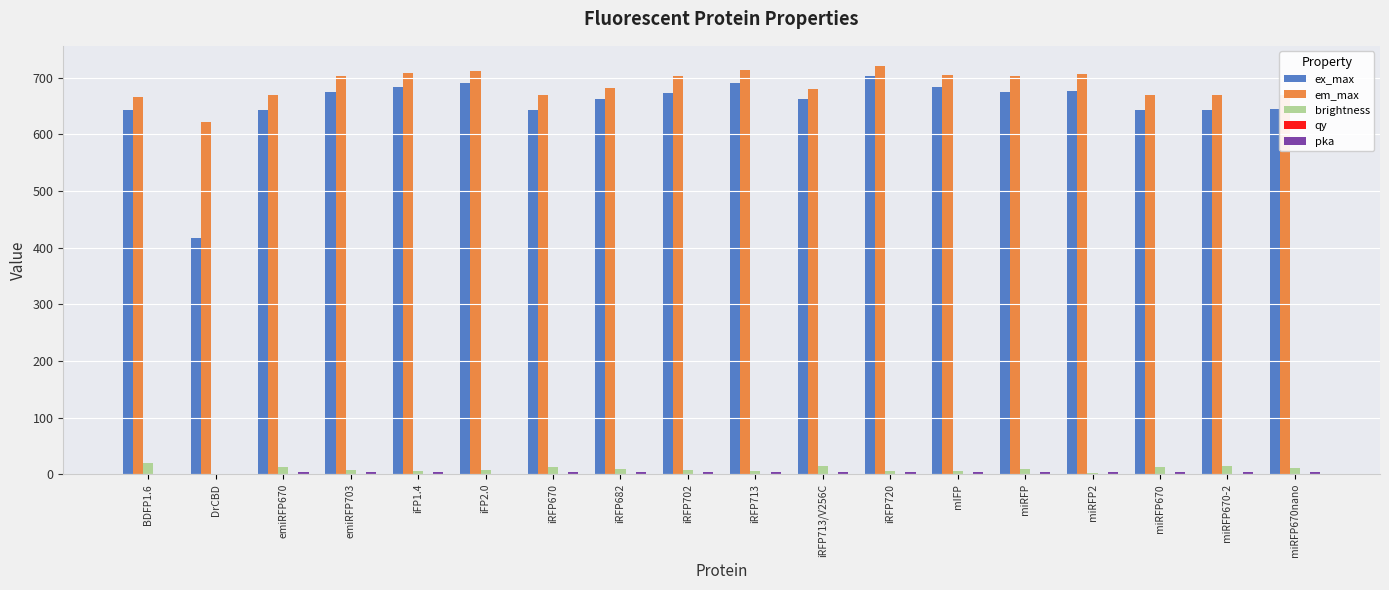

Read the brightness value at iRFP682.

9.9